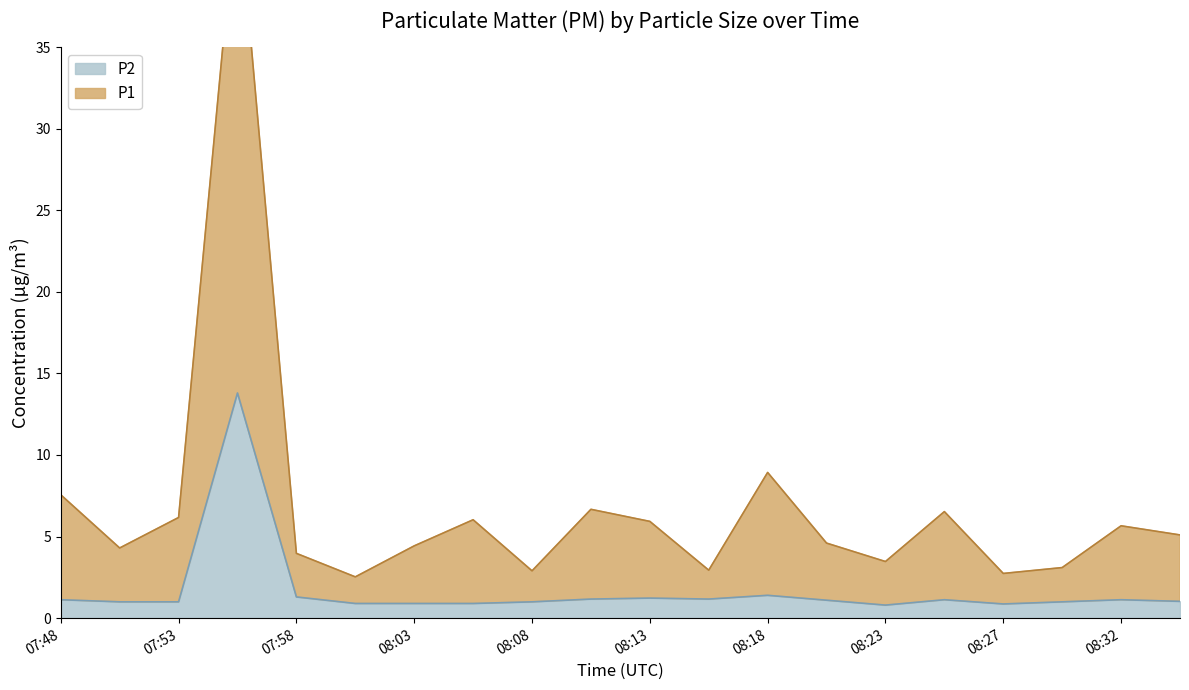

How many data points in P1 are above 5?

10